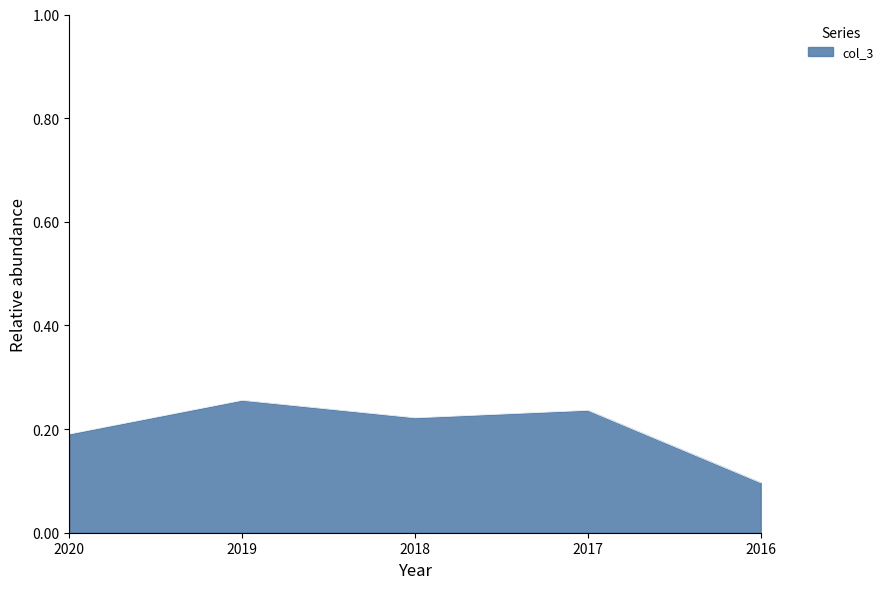

What is the sum of the values at 2020 and 2019?

0.4